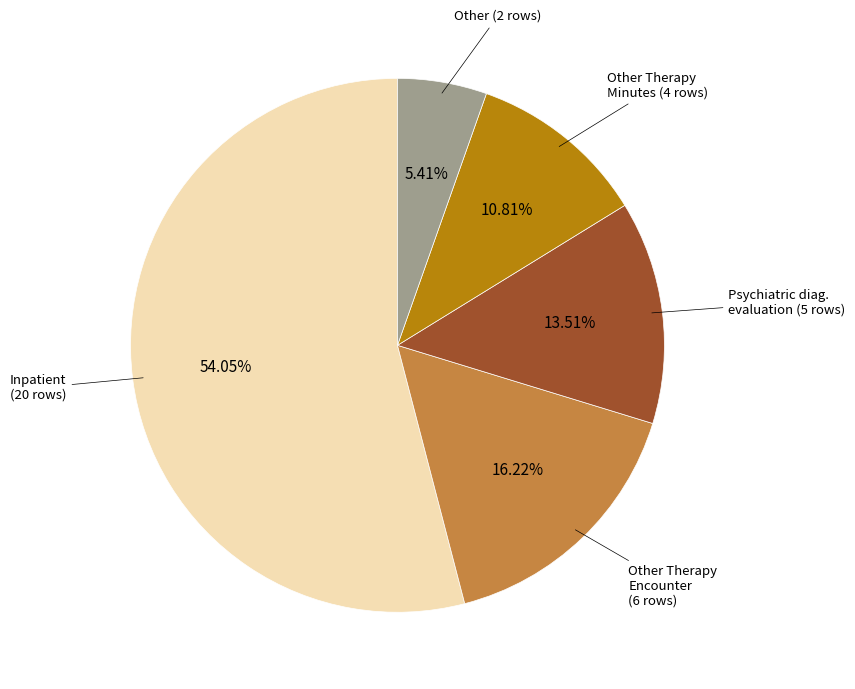

Approximately how many times larger is the value at Other Therapy Minutes compared to Other Therapy Encounter?

0.7